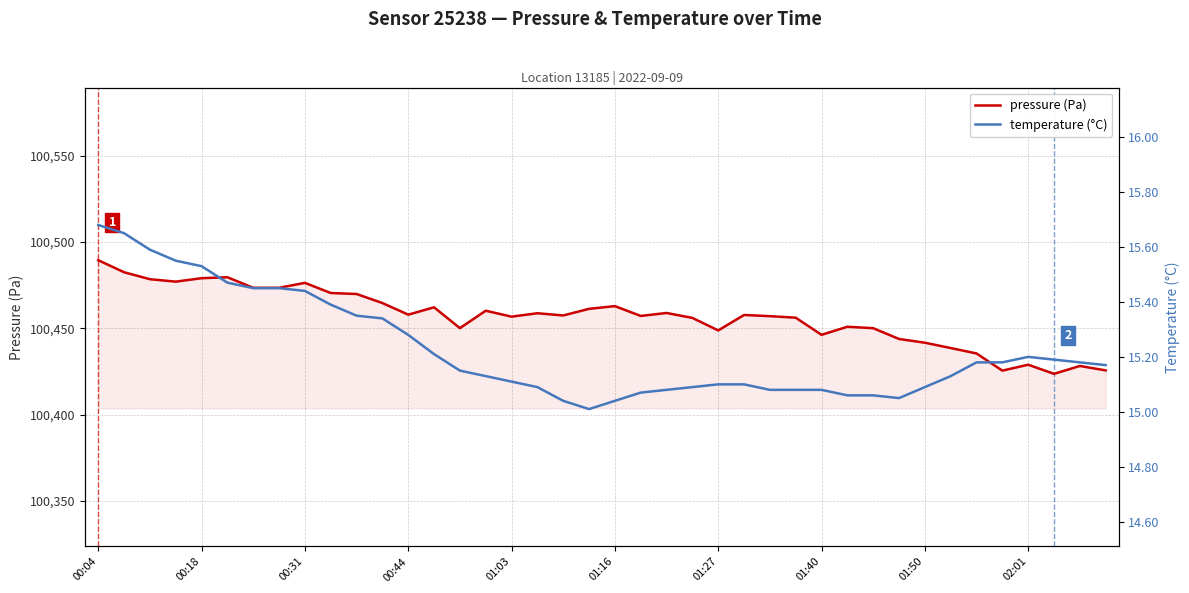

Where is the first local minimum for temperature (°C)?

19